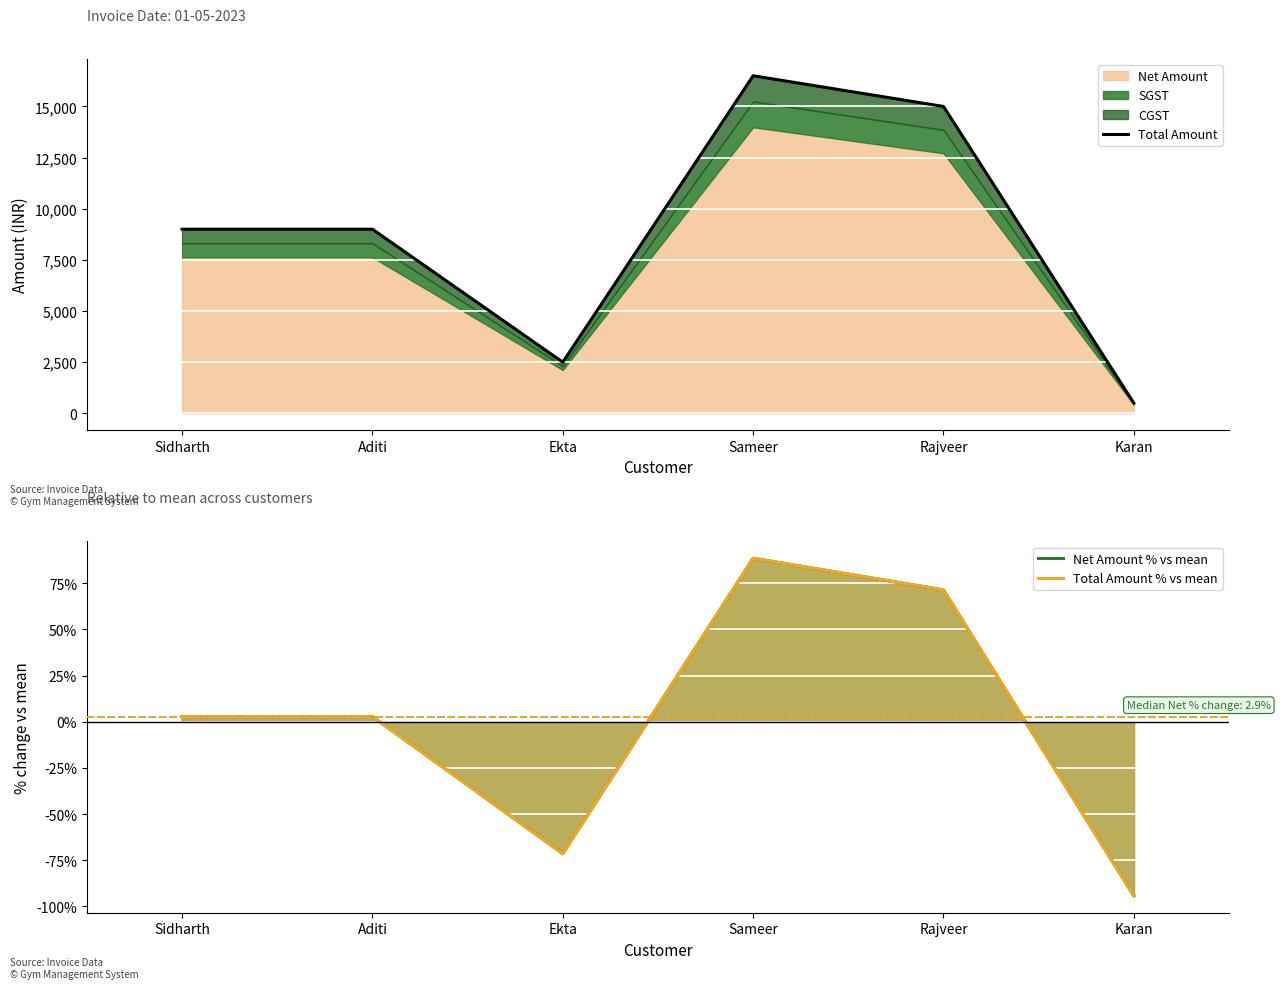

At which category does Total Amount reach its first local peak?

Sameer